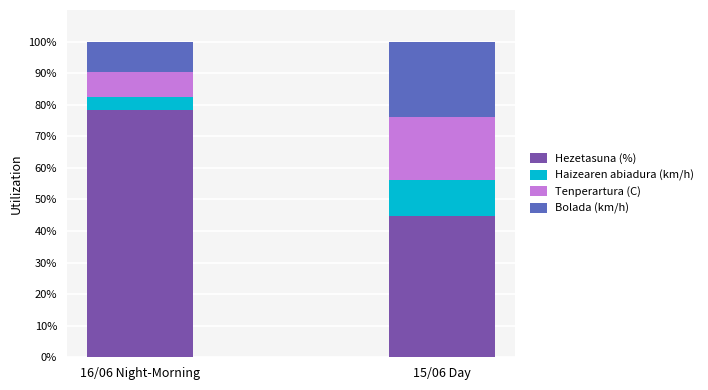

What are all the series names shown in the legend?

Hezetasuna (%), Haizearen abiadura (km/h), Tenperartura (C), Bolada (km/h)